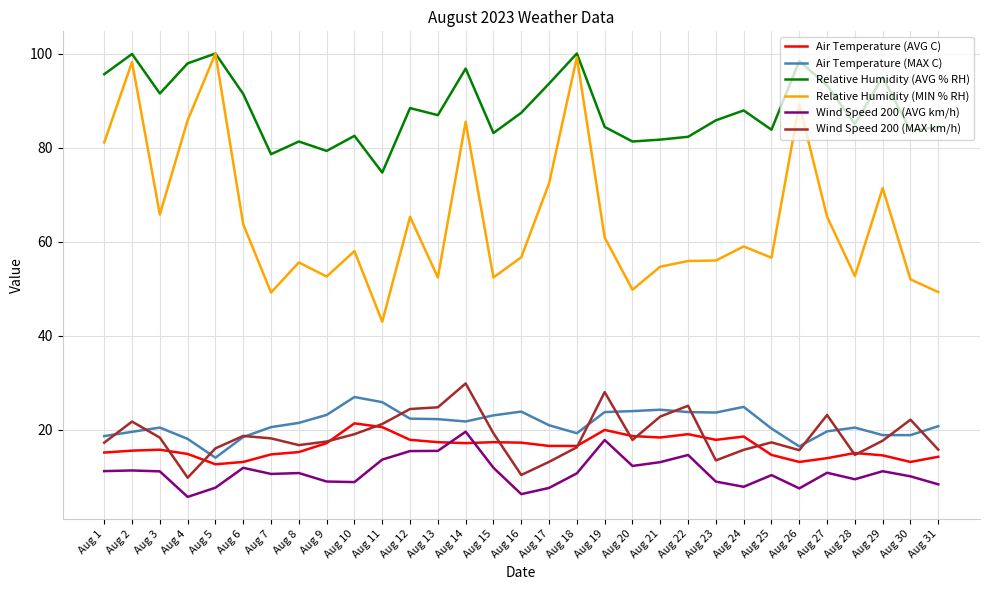

Which series has the largest range (max minus min)?

Relative Humidity (MIN % RH)